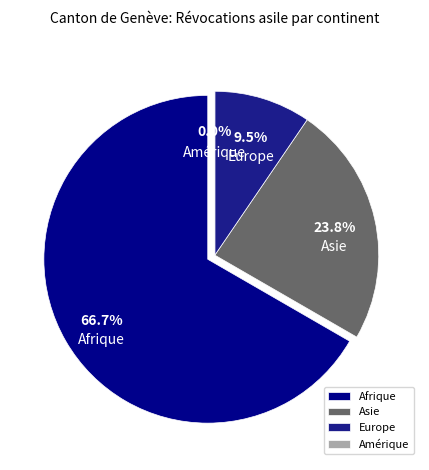

To the nearest percent, what is the difference between the largest and smallest slice percentages?

67%